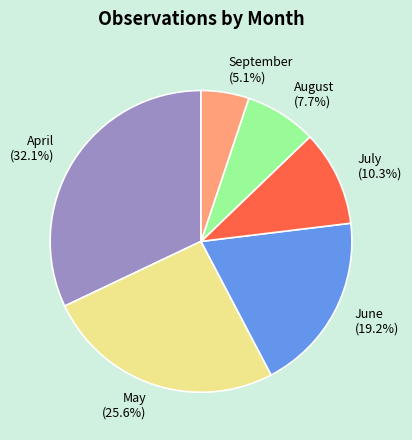

True or false: September accounts for 1% of the total.

False